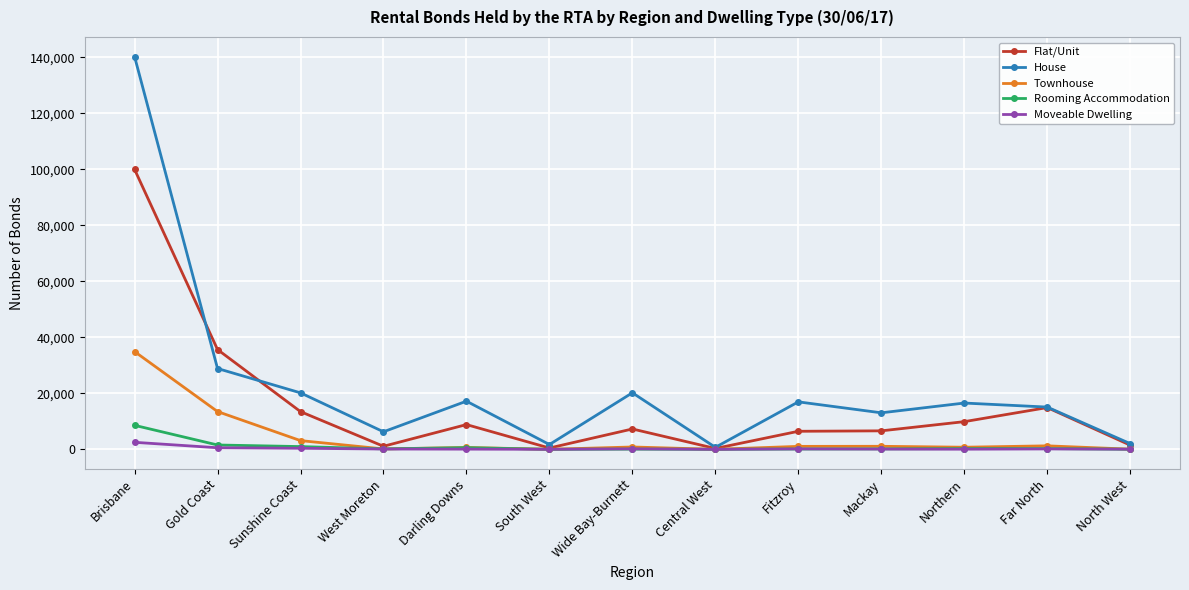

What is the sum of all Flat/Unit values?

206293